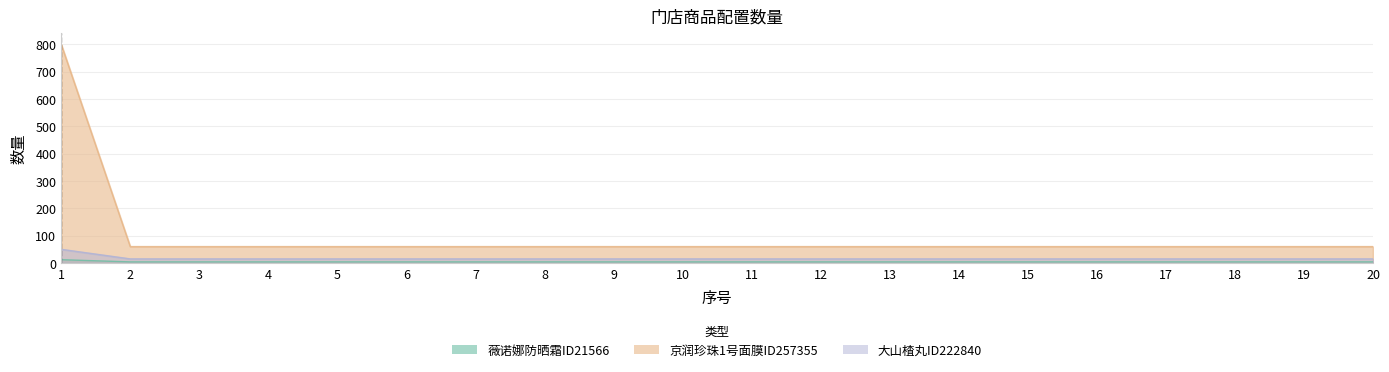

Is the value of 大山楂丸ID222840 at 8 greater than the value of 京润珍珠1号面膜ID257355 at 5?

No